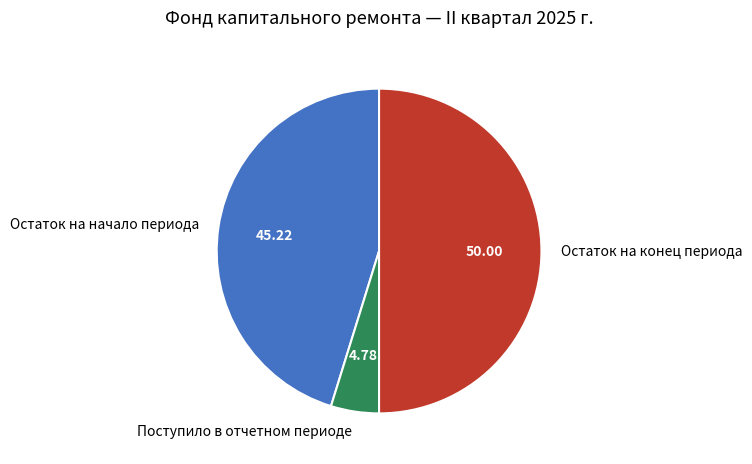

What is the ratio of the value at Остаток на начало периода to the value at Остаток на конец периода?

0.9